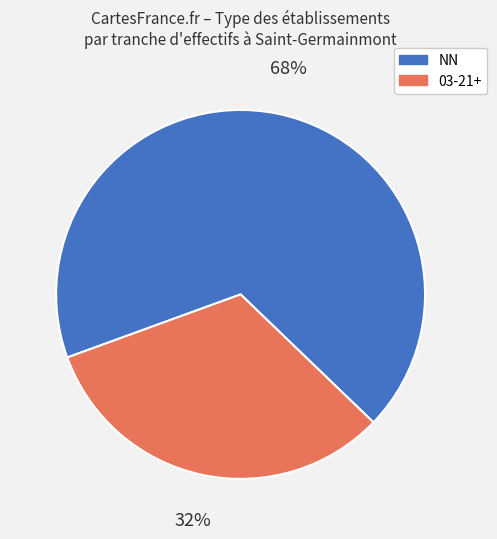

Is there any slice that represents more than half of the pie?

Yes